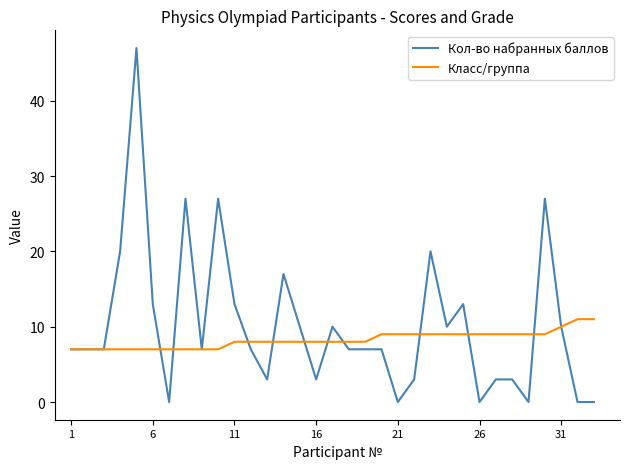

At how many categories does at least one series exceed 35?

1